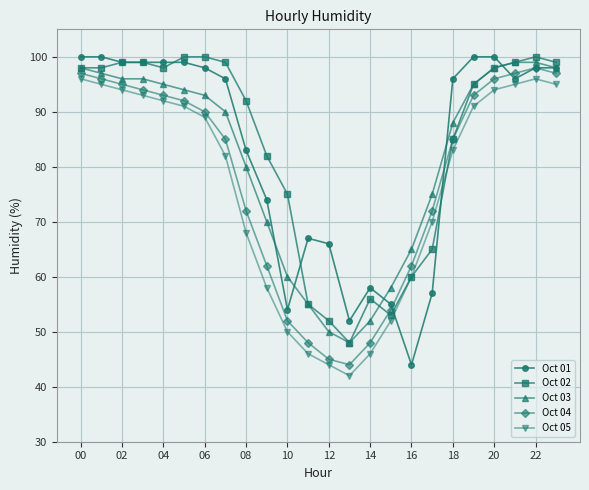

What is the value of the Oct 03 point at the 5th from the left?

95